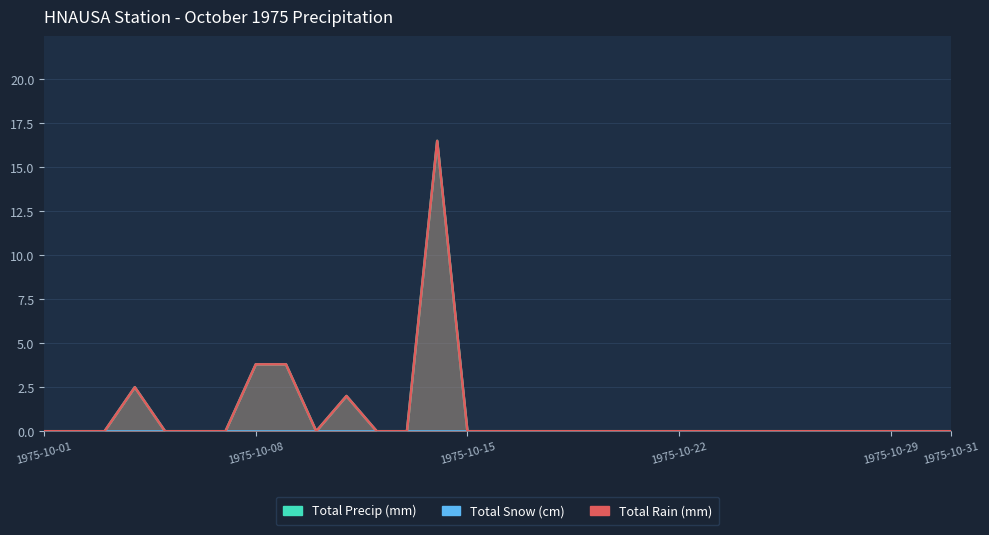

Is it true that Total Rain (mm) equals 4.4 at 1975-10-04?

False